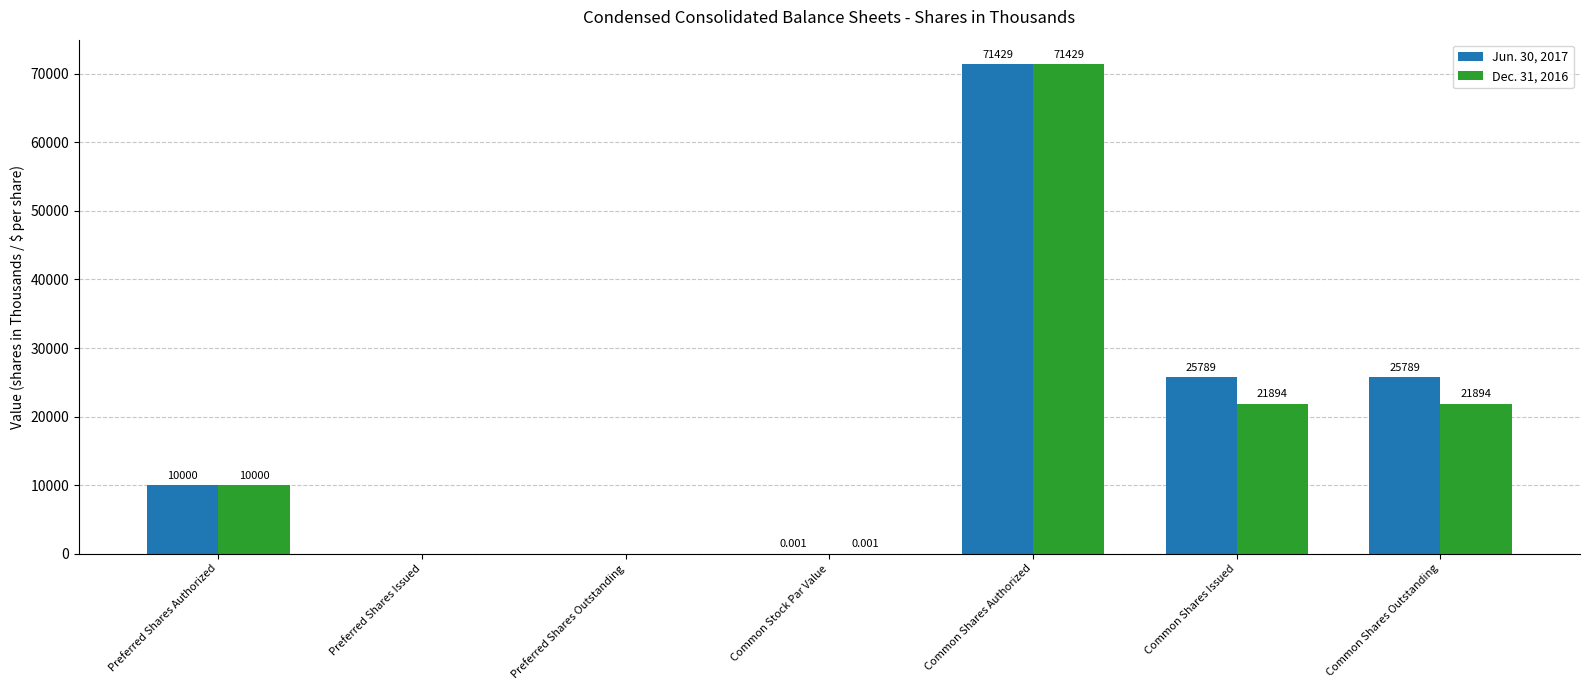

Are the bars horizontal?

No